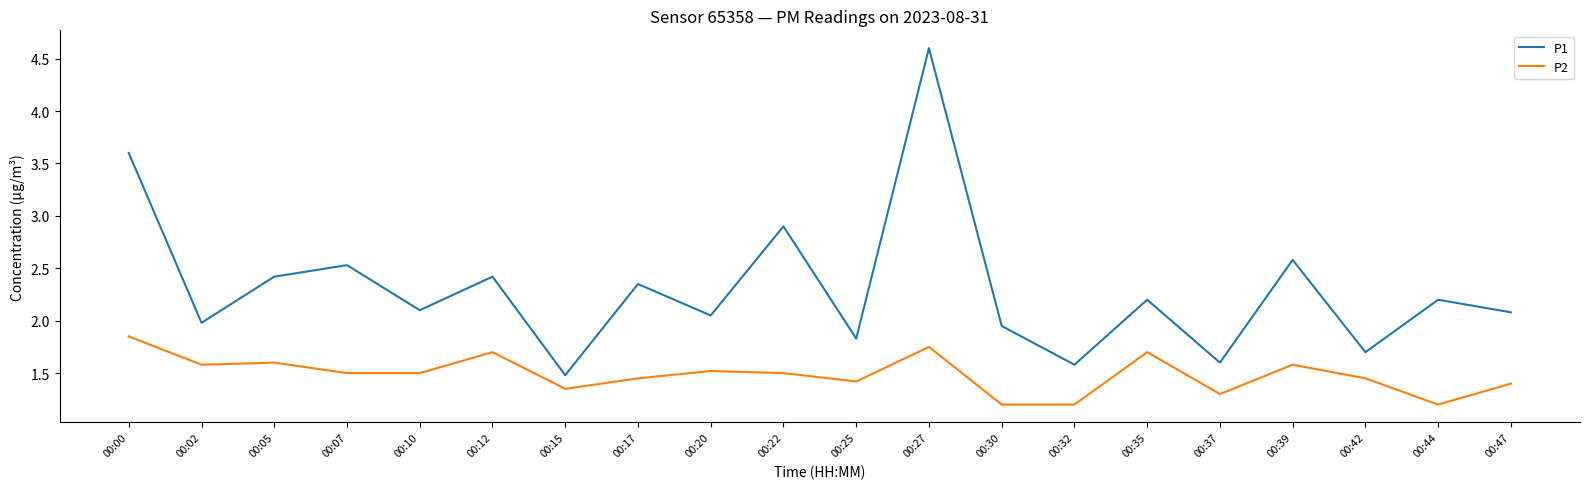

At 00:05, list the series in order from largest to smallest.

P1, P2